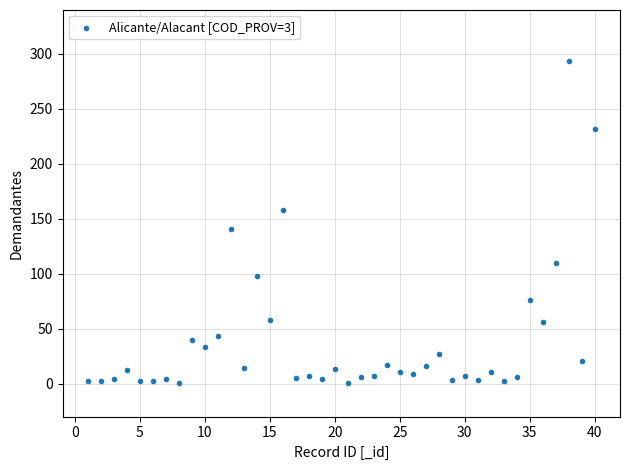

What Y value in the scatter plot is closest to 147?

141